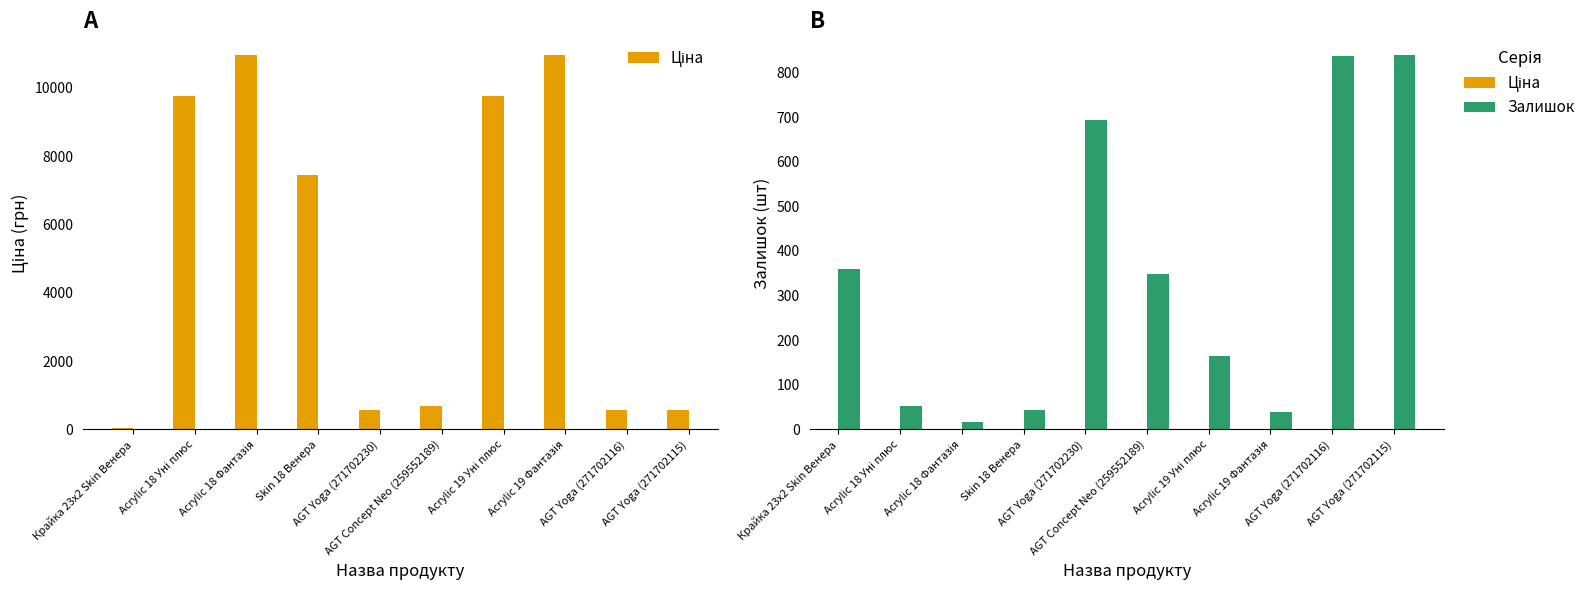

What is the highest value of the Ціна series?

10964.4